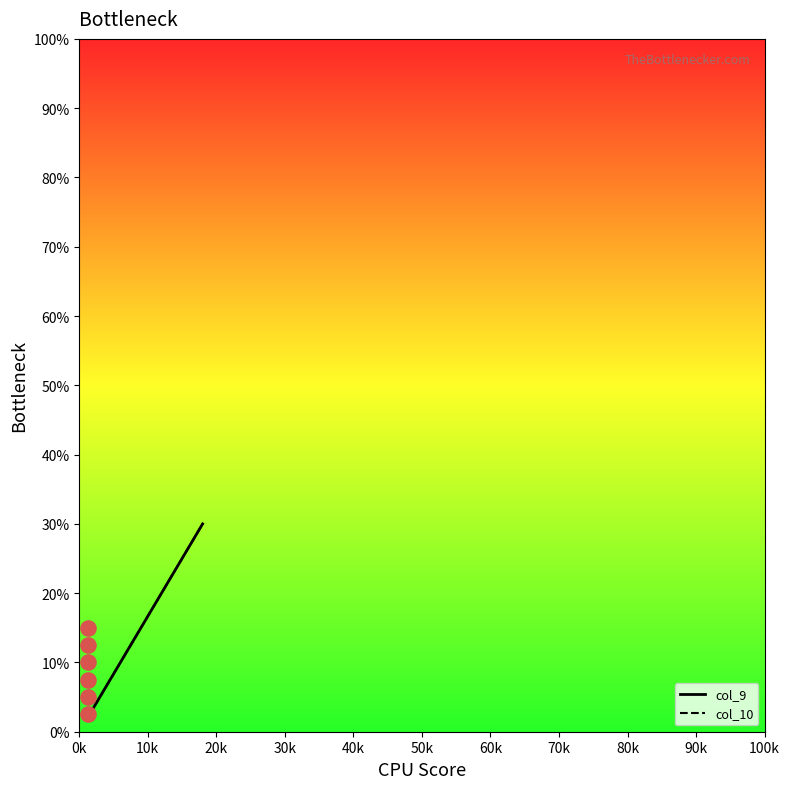

Which series contains the highest Y value?

col_9